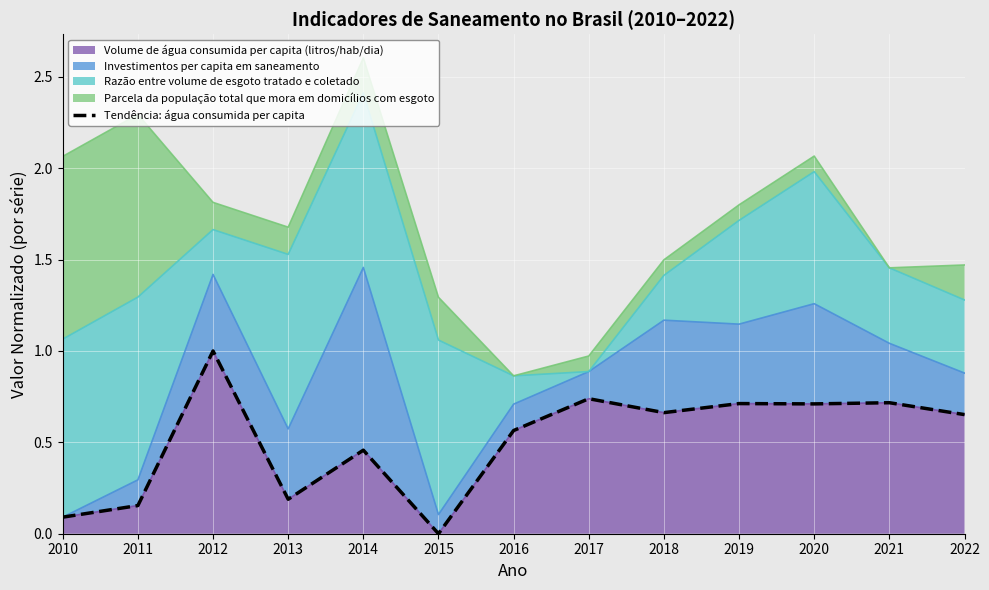

Where is the data nearest to the value 0?

2015